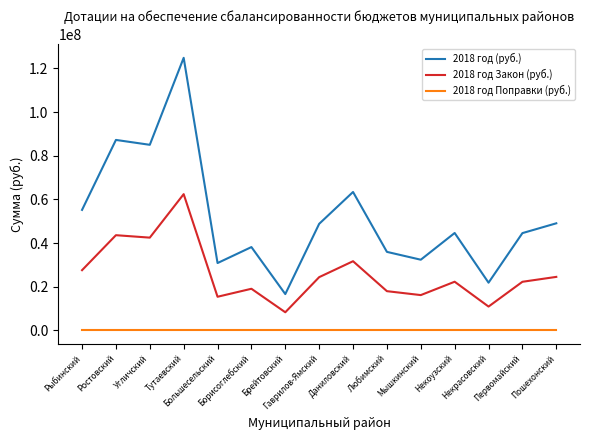

The 2018 год (руб.) series shows 16660000 at Брейтовский. True or false?

True